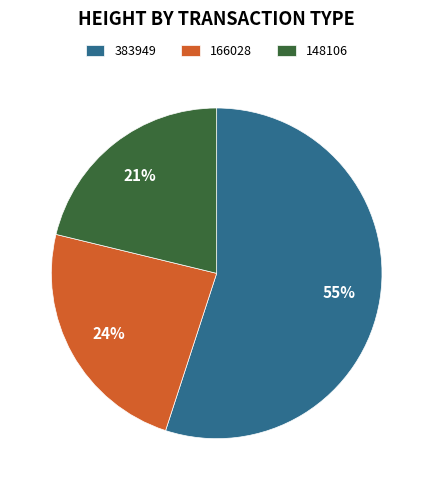

What percentage is the 383949 slice, to the nearest percent?

55%